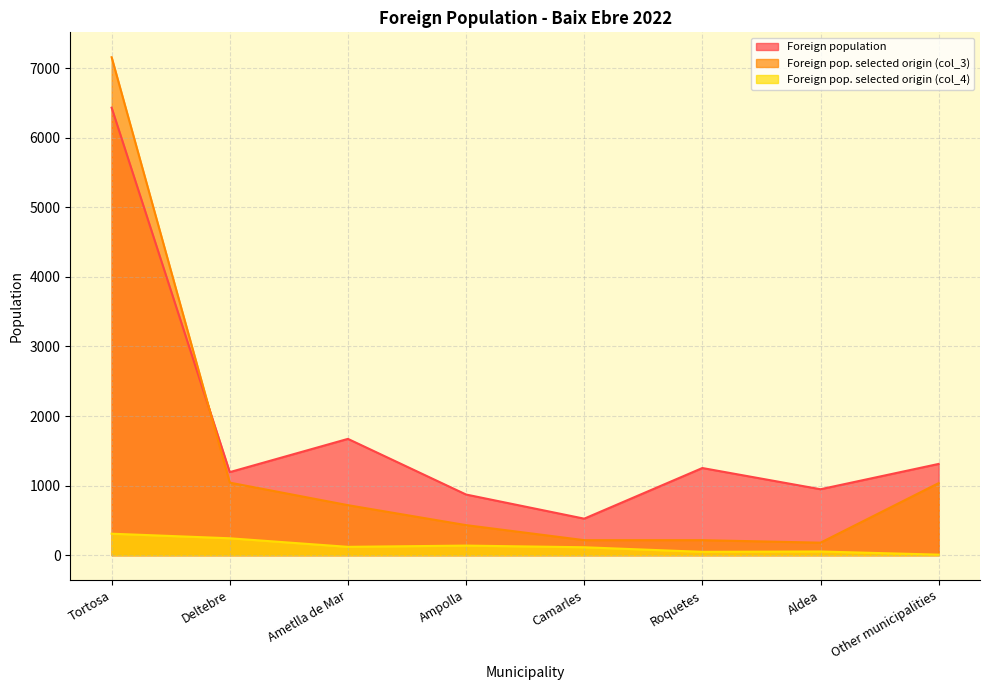

List the series in order of their peak value, highest first.

Foreign pop. selected origin (col_3), Foreign population, Foreign pop. selected origin (col_4)